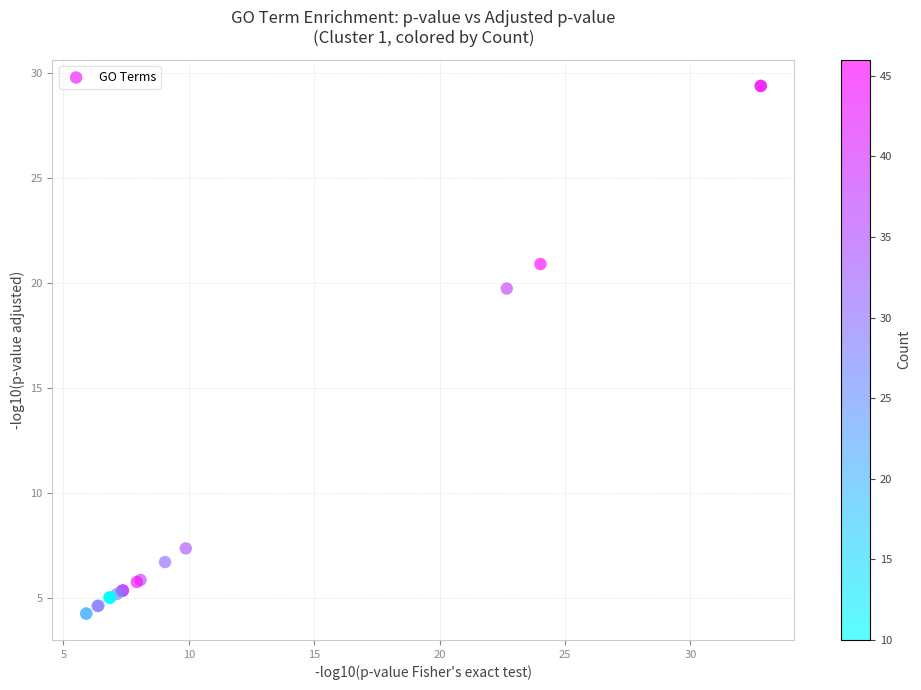

What Y value in the scatter plot is closest to 16?

19.7